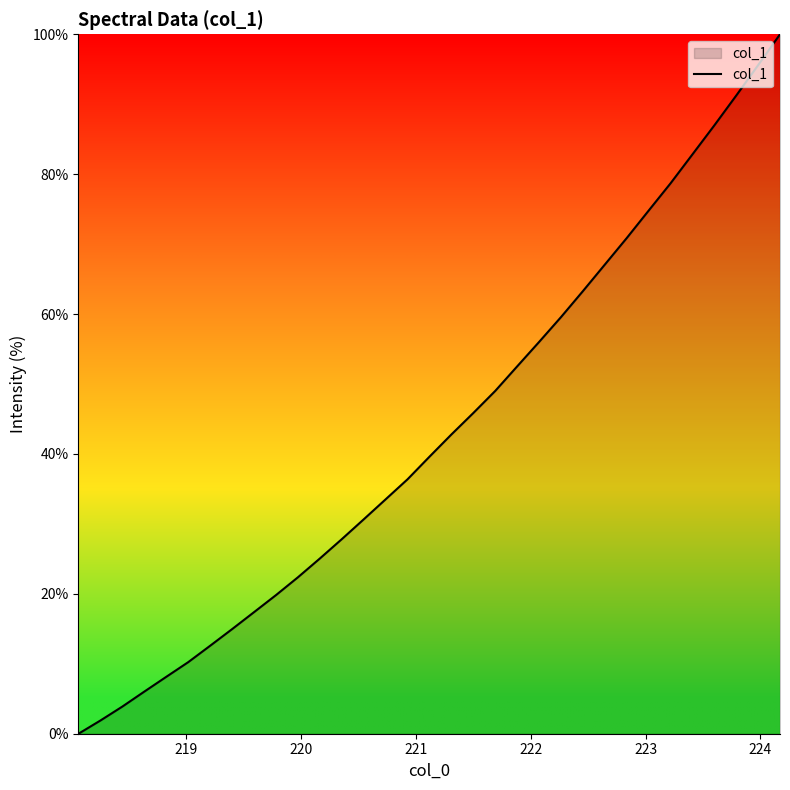

What is the greatest value displayed?

100.0